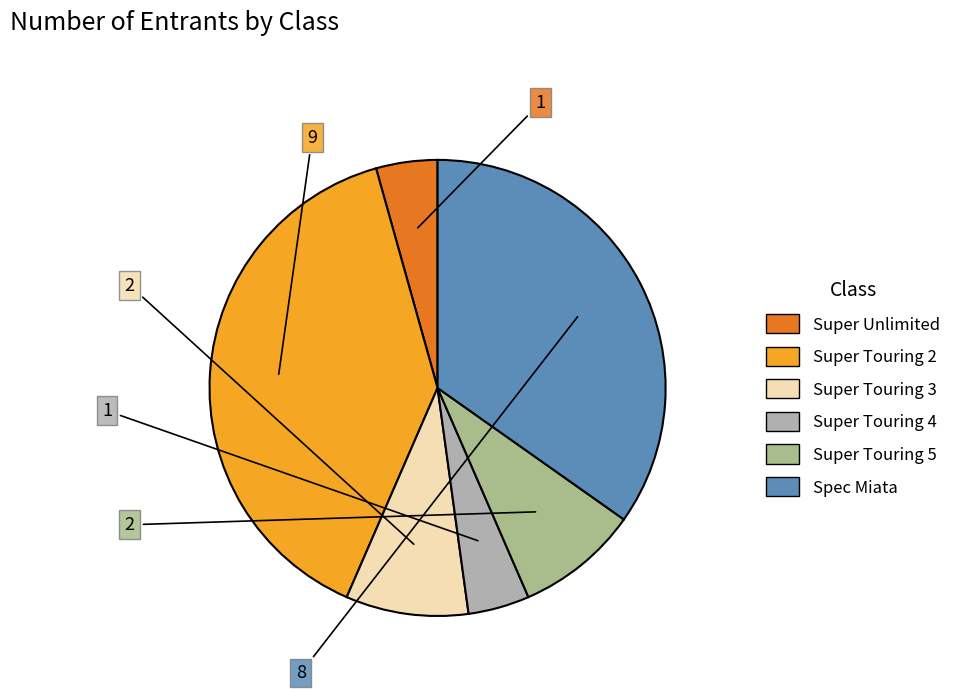

What is the total percentage of Super Unlimited and Spec Miata?

39.1%